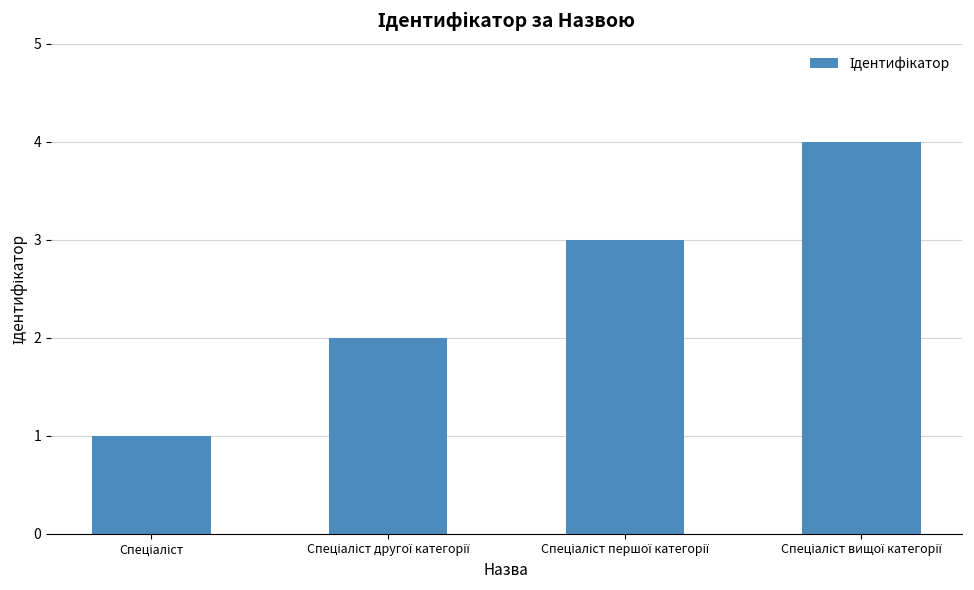

How many categories are shown in the chart?

4